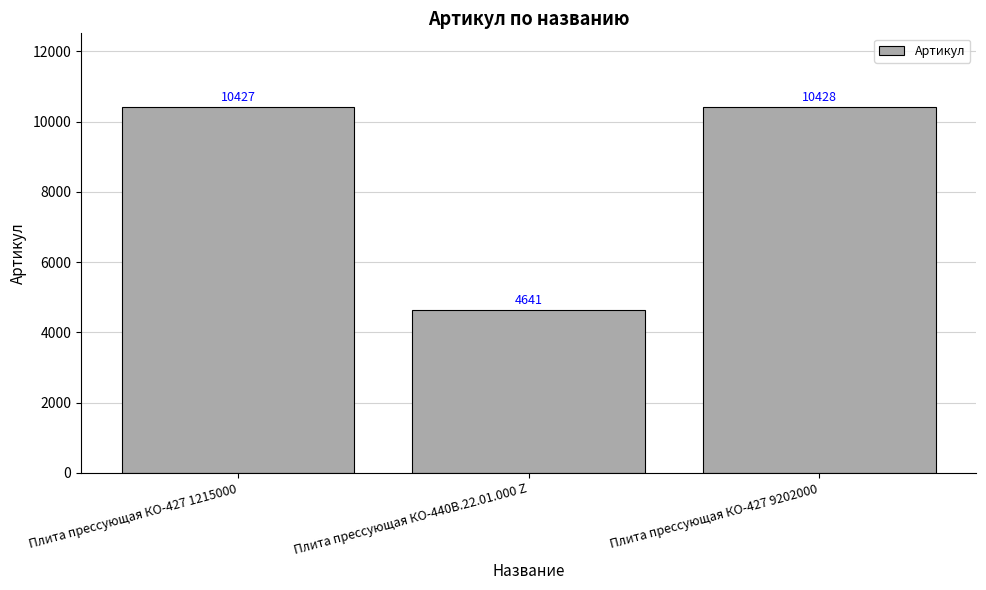

How many categories are shown in the chart?

3